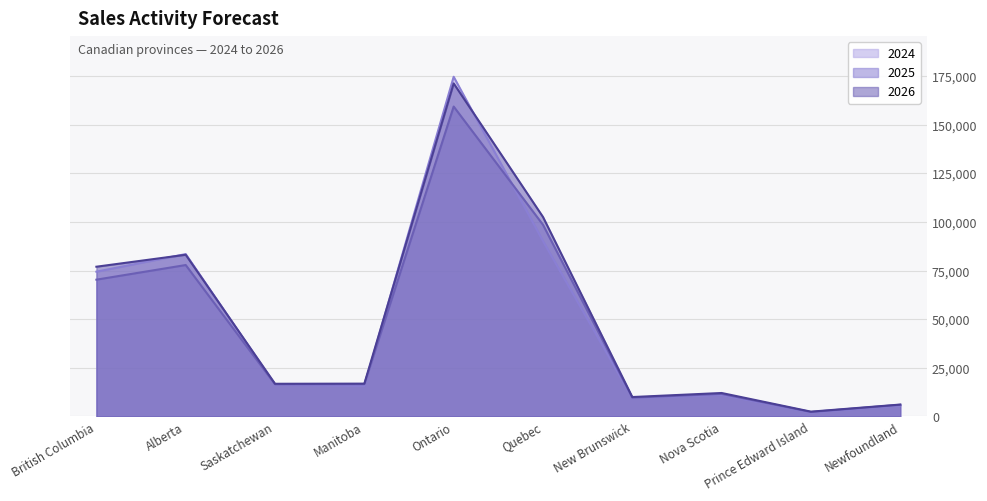

Does the chart have visible grid lines?

Yes